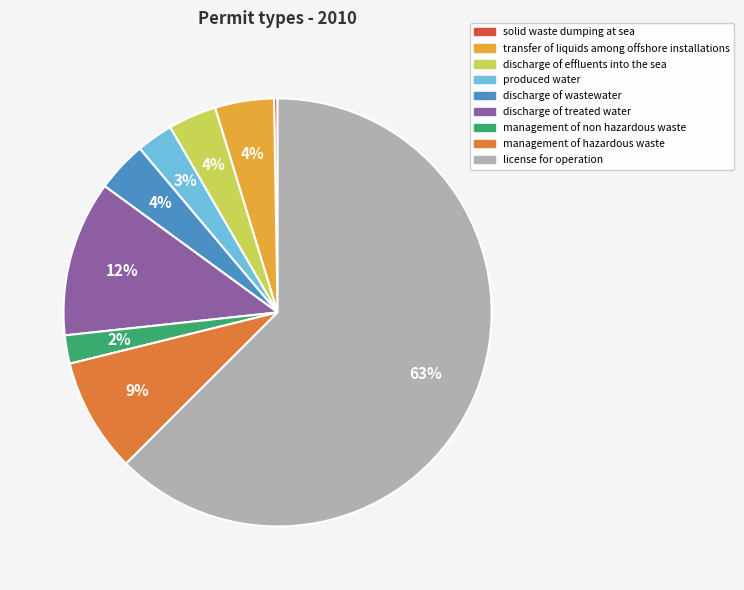

Do discharge of wastewater and license for operation together represent more than half of the pie?

Yes